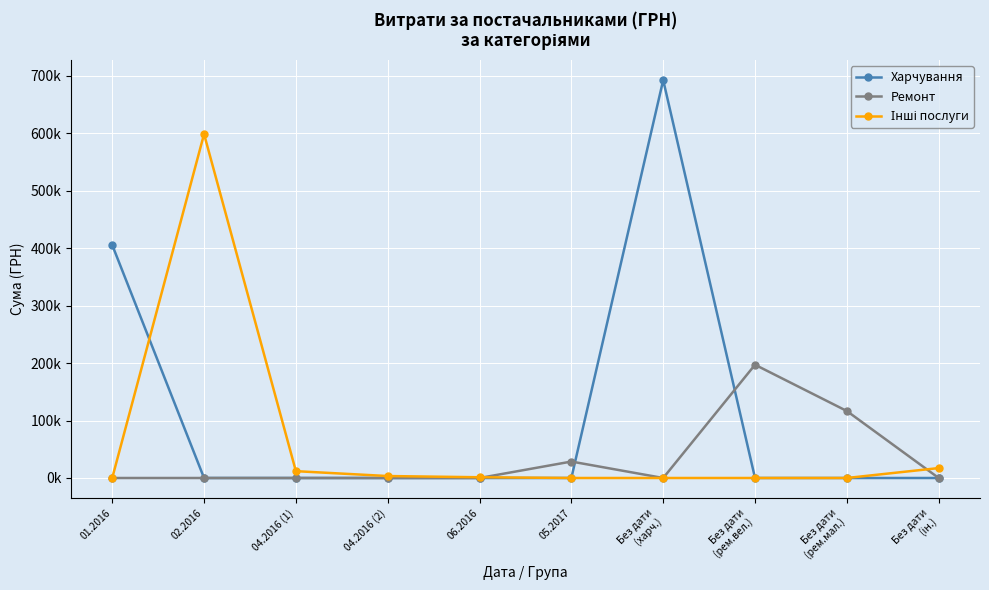

Does the chart have visible grid lines?

Yes